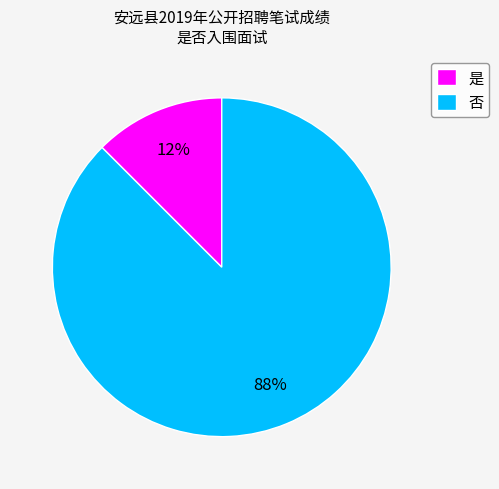

What is the smallest slice in the pie chart?

是